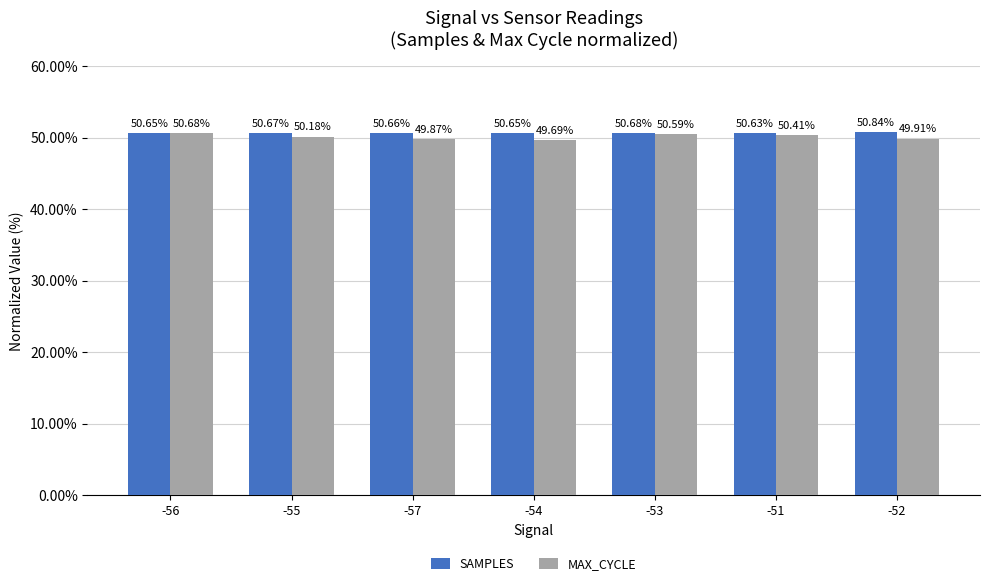

What is the smallest value displayed?

49.7